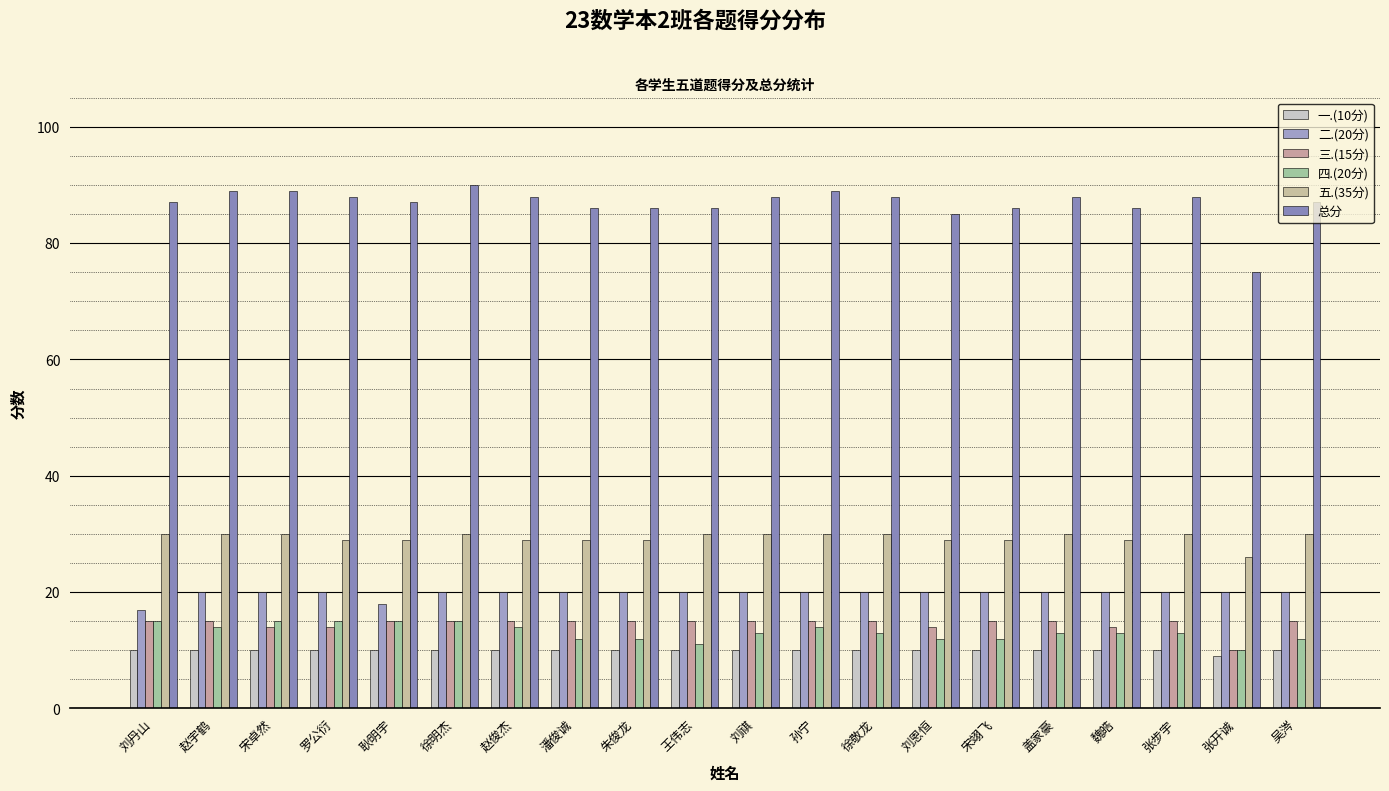

What are all the series names shown in the legend?

一.(10分), 二.(20分), 三.(15分), 四.(20分), 五.(35分), 总分